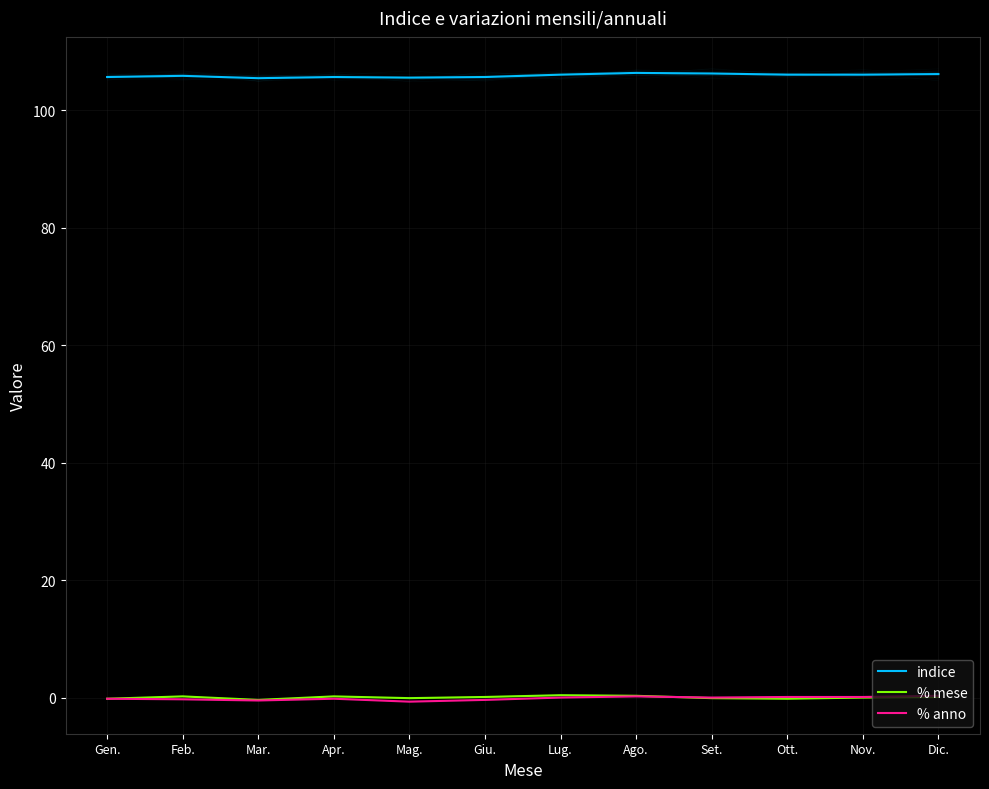

Reading right to left, list all the values displayed in this chart.

indice: 106.2	106.1	106.1	106.3	106.4	106.1	105.7	105.6	105.7	105.5	105.9	105.7
% mese: 0.1	0.0	-0.2	-0.1	0.3	0.4	0.1	-0.1	0.2	-0.4	0.2	-0.2
% anno: 0.3	0.1	0.1	0.0	0.2	0.0	-0.4	-0.7	-0.2	-0.5	-0.3	-0.2